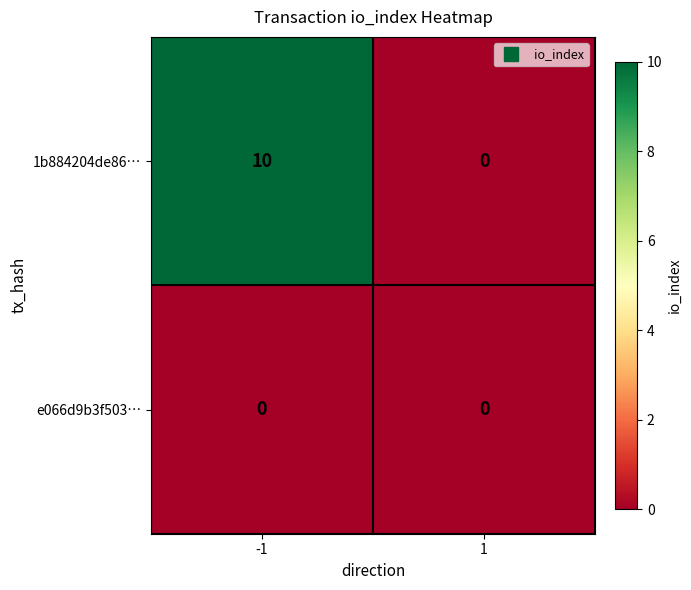

Rank the categories by 1b884204de86… value from lowest to highest.

1, -1